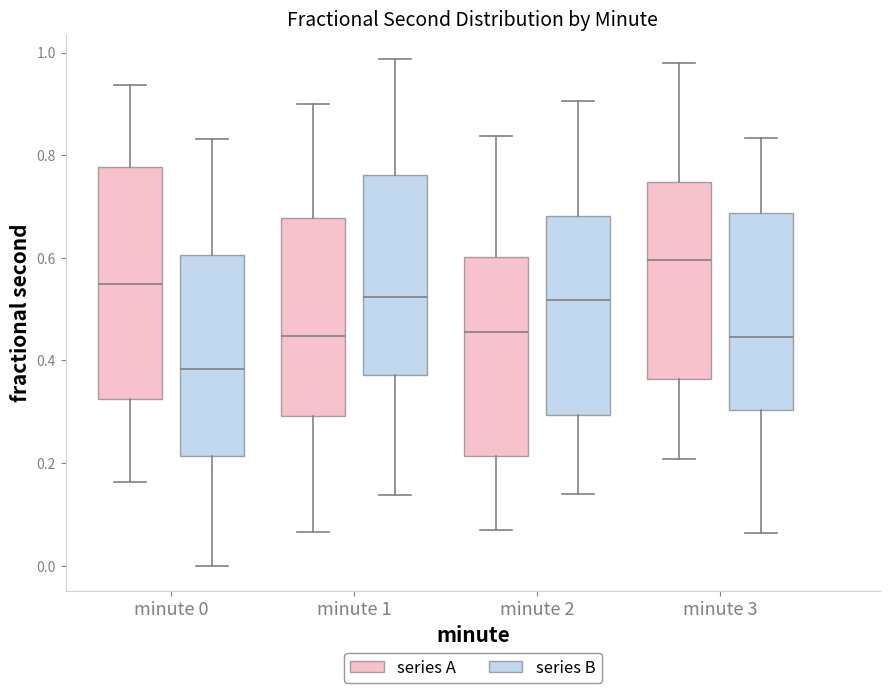

Reading left to right, transcribe this box plot: for each box, give where its median line is, the range the box spans, and where its two whiskers end, as read against the y-axis. The values are not printed on the chart, so give them approximately, as read against the axis.

minute 0 (series A): median 0.54, box 0.32 to 0.78, whiskers 0.16 to 0.94
minute 0 (series B): median 0.38, box 0.22 to 0.60, whiskers 0.00 to 0.84
minute 1 (series A): median 0.44, box 0.30 to 0.68, whiskers 0.06 to 0.90
minute 1 (series B): median 0.52, box 0.38 to 0.76, whiskers 0.14 to 0.98
minute 2 (series A): median 0.46, box 0.22 to 0.60, whiskers 0.06 to 0.84
minute 2 (series B): median 0.52, box 0.30 to 0.68, whiskers 0.14 to 0.90
minute 3 (series A): median 0.60, box 0.36 to 0.74, whiskers 0.20 to 0.98
minute 3 (series B): median 0.44, box 0.30 to 0.68, whiskers 0.06 to 0.84